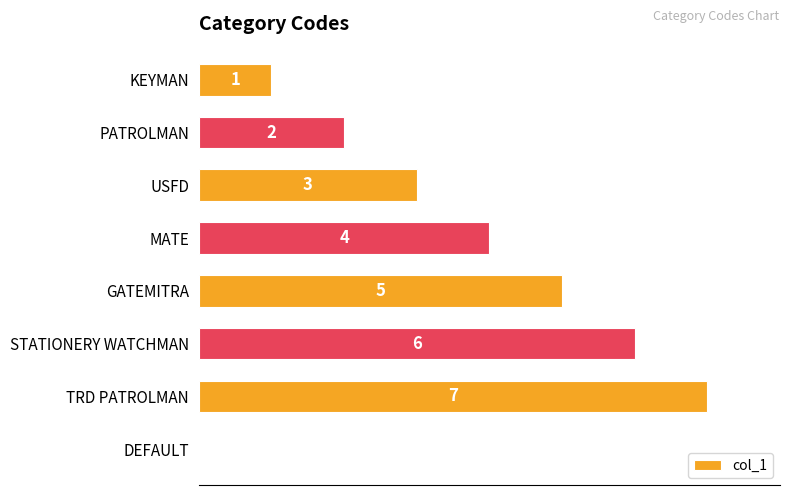

Which has a higher value, KEYMAN or DEFAULT?

KEYMAN